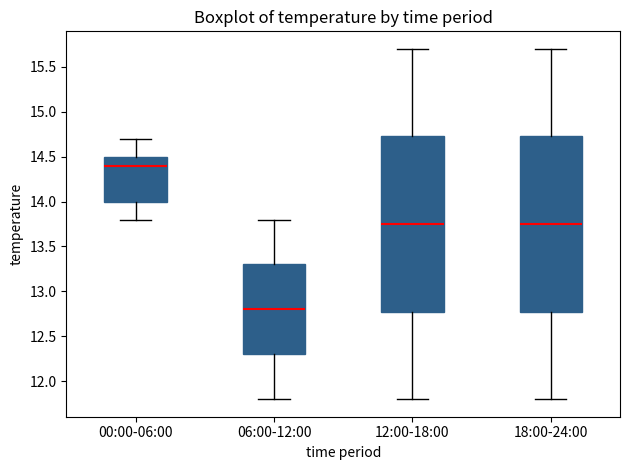

Reading left to right, read every box against the y-axis: the position of its median line, the range the box covers, and the ends of its whiskers. The values are not printed on the chart, so give them approximately, as read against the axis.

00:00-06:00: median 14.40, box 14.00 to 14.50, whiskers 13.80 to 14.70
06:00-12:00: median 12.80, box 12.30 to 13.30, whiskers 11.80 to 13.80
12:00-18:00: median 13.75, box 12.80 to 14.75, whiskers 11.80 to 15.70
18:00-24:00: median 13.75, box 12.80 to 14.75, whiskers 11.80 to 15.70